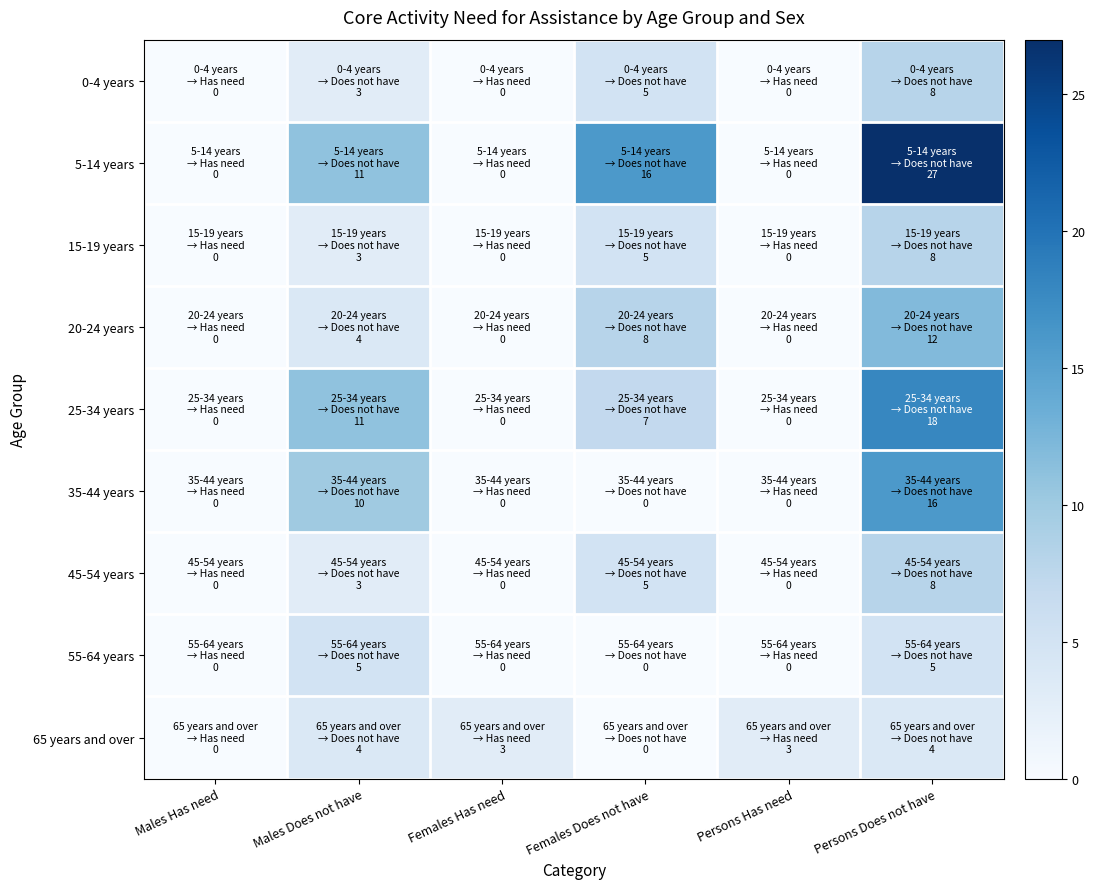

Rank the series by their maximum value, from lowest to highest.

65 years and over, 55-64 years, 0-4 years, 15-19 years, 45-54 years, 20-24 years, 35-44 years, 25-34 years, 5-14 years